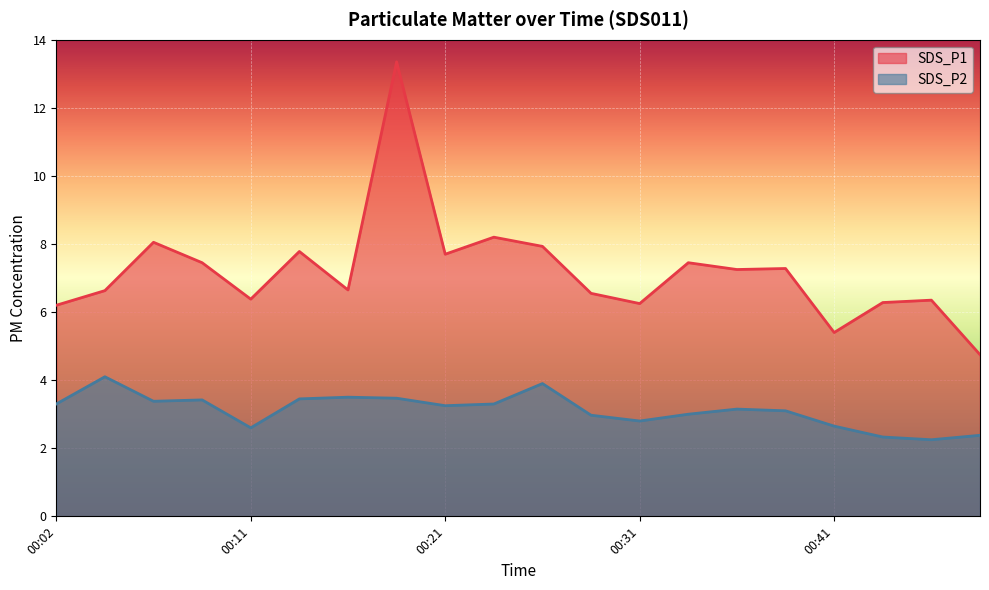

Reading right to left, list all the values displayed in this chart.

SDS_P1: 00:48=4.8	00:45=6.3	00:43=6.3	00:41=5.4	00:38=7.3	00:36=7.2	00:33=7.5	00:31=6.2	00:28=6.5	00:26=7.9	00:24=8.2	00:21=7.7	00:19=13.3	00:16=6.7	00:14=7.8	00:11=6.4	00:09=7.5	00:07=8.1	00:04=6.6	00:02=6.2
SDS_P2: 00:48=2.4	00:45=2.2	00:43=2.3	00:41=2.6	00:38=3.1	00:36=3.1	00:33=3.0	00:31=2.8	00:28=3.0	00:26=3.9	00:24=3.3	00:21=3.2	00:19=3.5	00:16=3.5	00:14=3.5	00:11=2.6	00:09=3.4	00:07=3.4	00:04=4.1	00:02=3.3